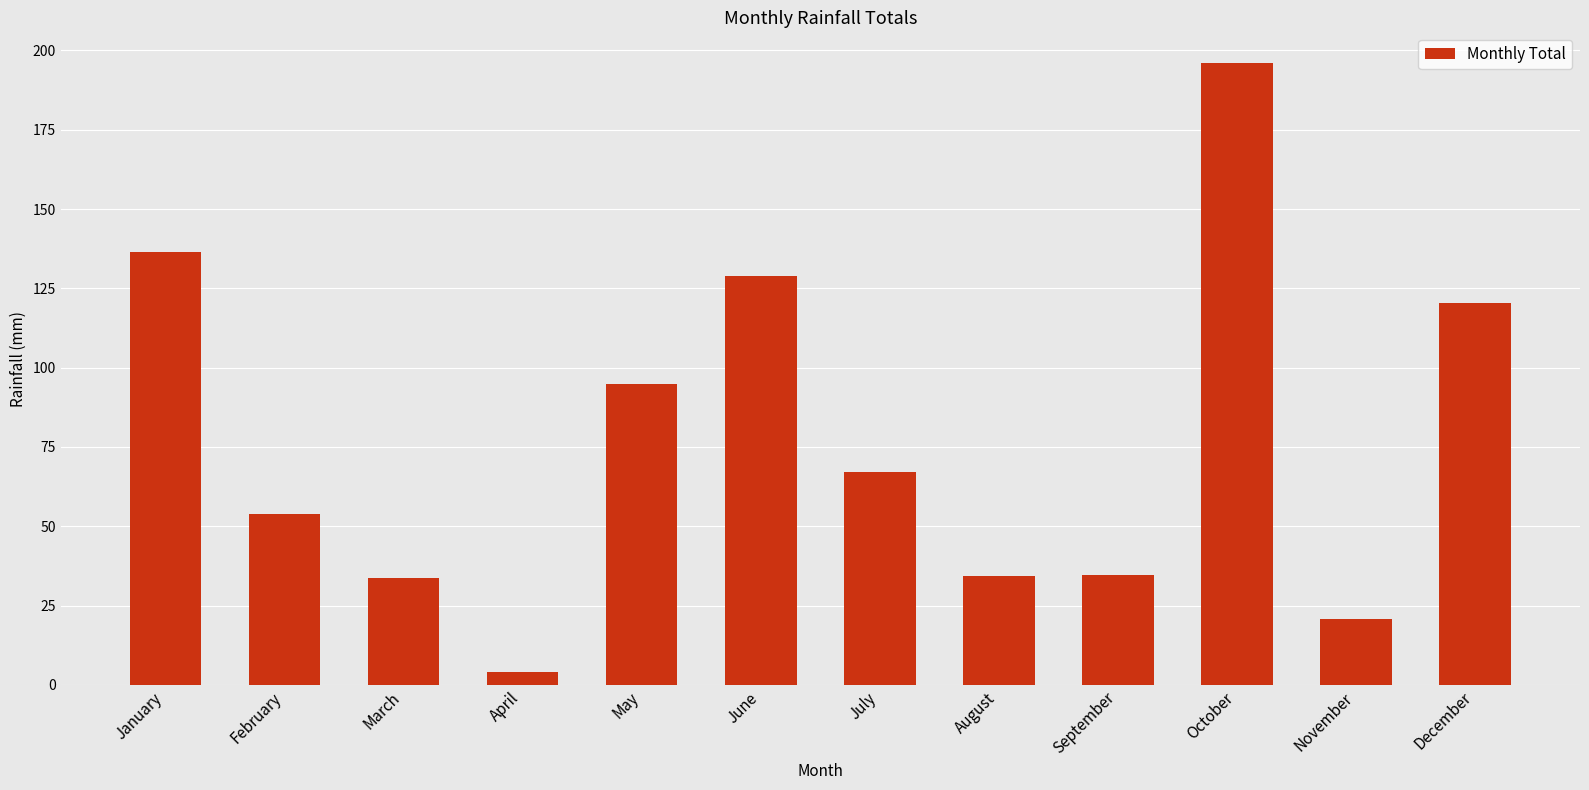

How many bars are there in total?

12